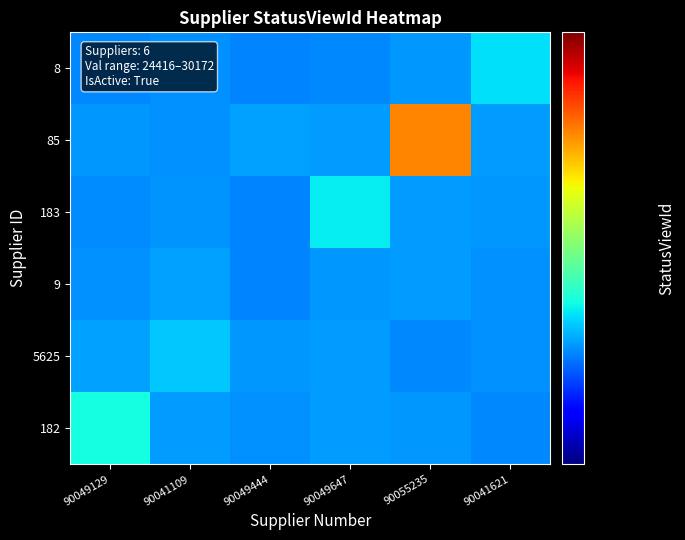

Reading left to right, transcribe all the data shown in this chart.

182: 90049129=25686.0	90041109=24638.7	90049444=24542.3	90049647=24663.1	90055235=24616.7	90041621=24443.1
5625: 90049129=24696.8	90041109=25092.0	90049444=24635.1	90049647=24642.2	90055235=24452.9	90041621=24545.6
9: 90049129=24522.7	90041109=24682.7	90049444=24416.0	90049647=24601.3	90055235=24652.8	90041621=24543.6
183: 90049129=24481.4	90041109=24575.6	90049444=24434.4	90049647=25445.0	90055235=24654.2	90041621=24597.8
85: 90049129=24634.2	90041109=24518.0	90049444=24695.4	90049647=24673.0	90055235=30172.0	90041621=24640.0
8: 90049129=24472.0	90041109=24550.3	90049444=24428.6	90049647=24460.4	90055235=24612.6	90041621=25326.0